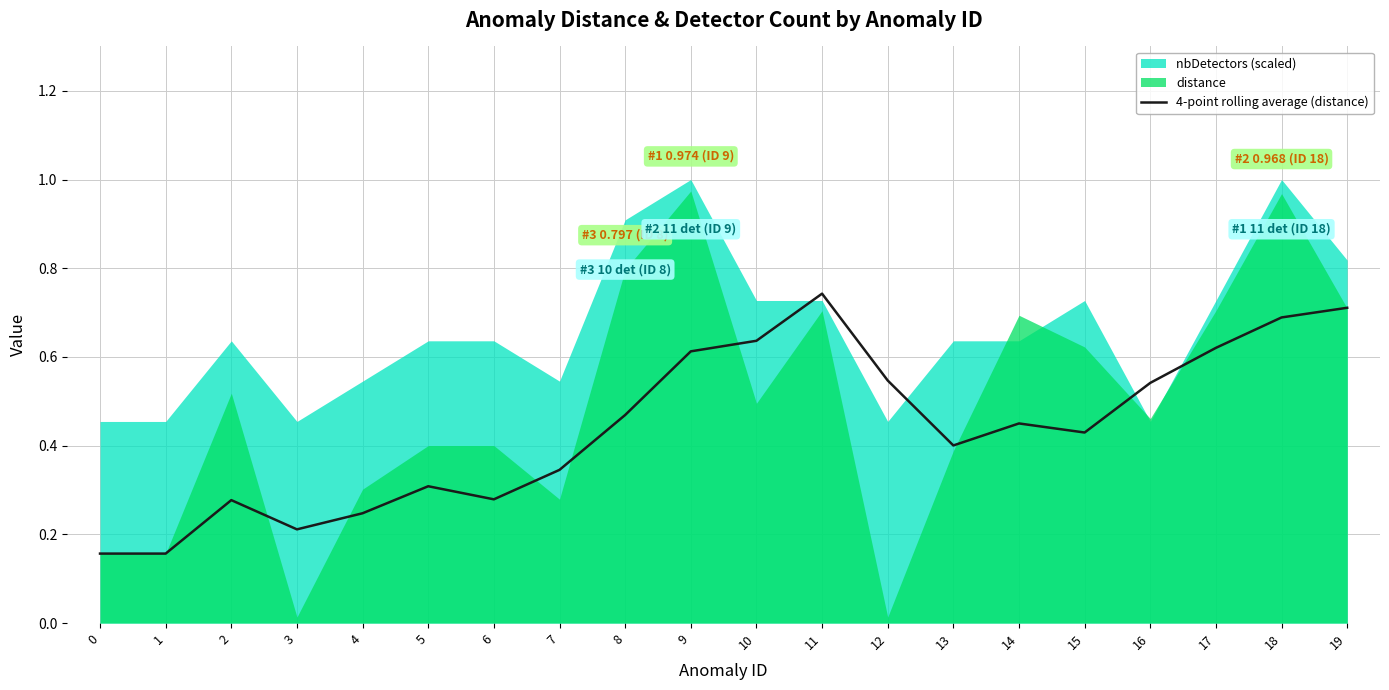

Does the chart display data point markers on the line(s)?

No